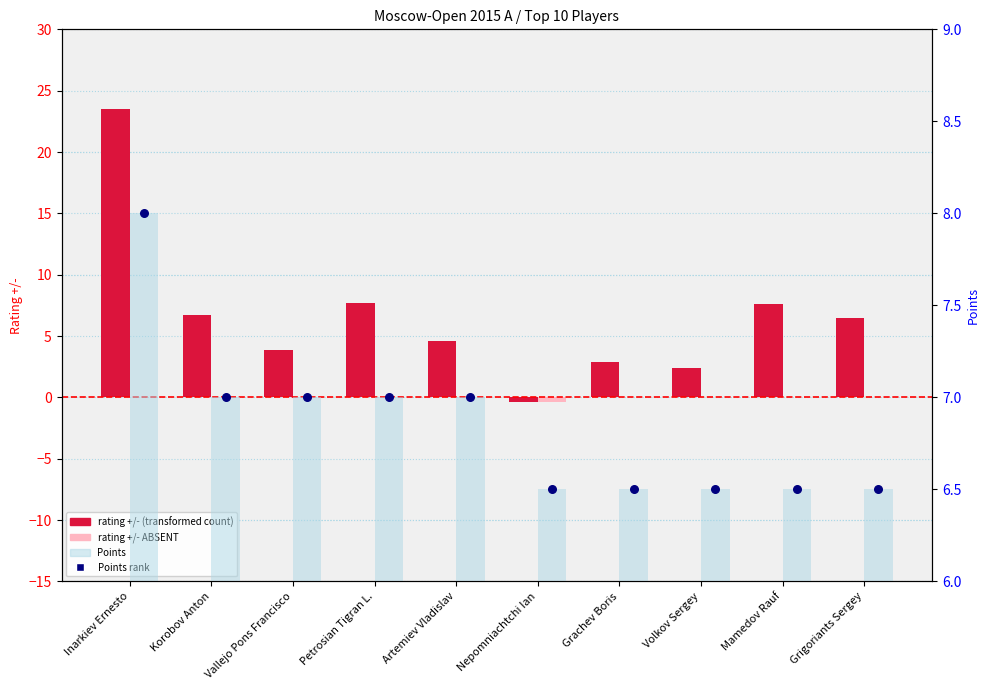

Which series has the widest spread of Y values?

rating +/-